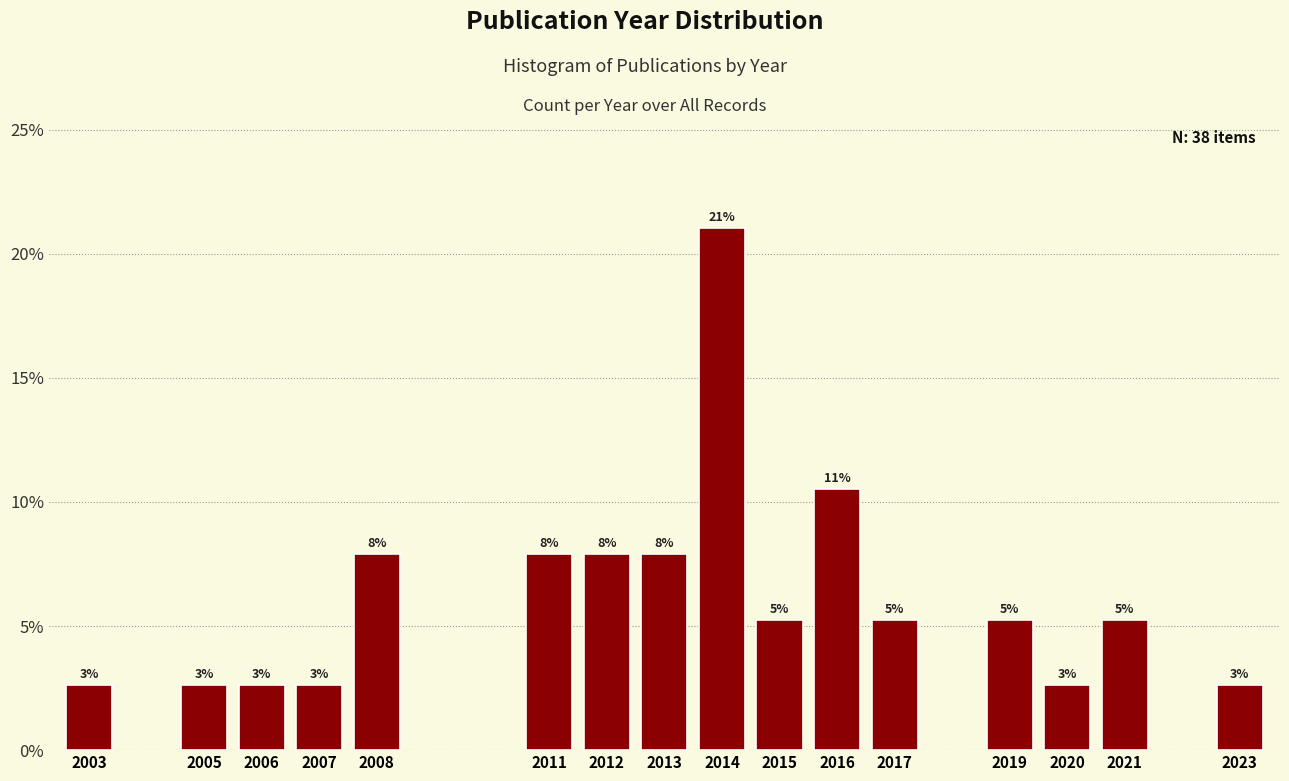

How many bars are there in total?

16